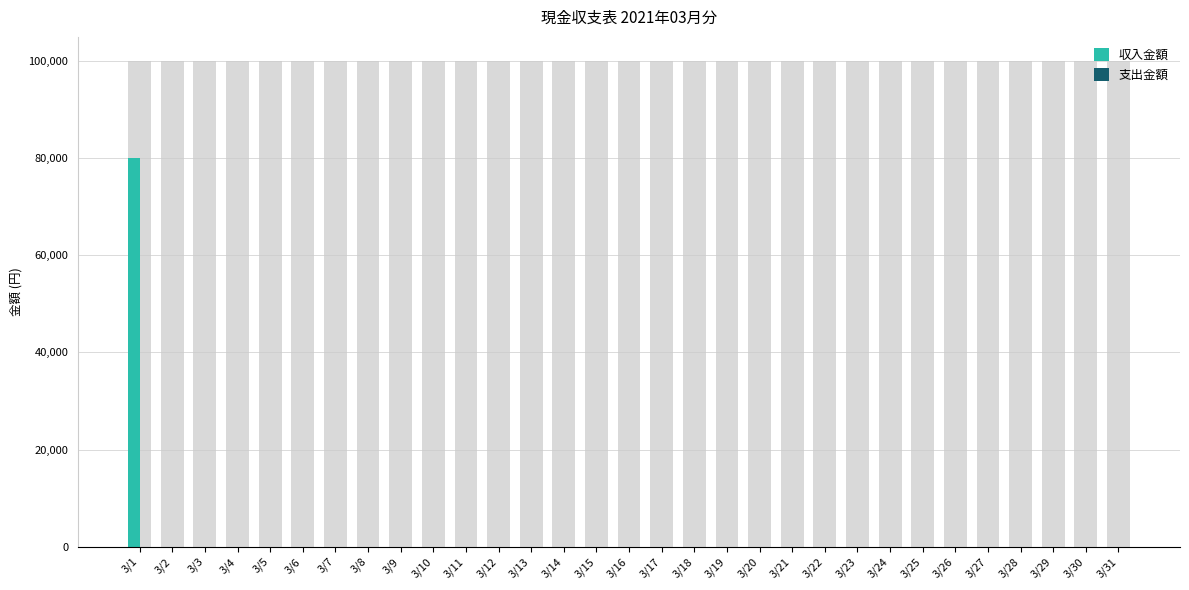

Reading left to right, list all the values displayed in this chart.

収入金額: 3/1=80000	3/2=0	3/3=0	3/4=0	3/5=0	3/6=0	3/7=0	3/8=0	3/9=0	3/10=0	3/11=0	3/12=0	3/13=0	3/14=0	3/15=0	3/16=0	3/17=0	3/18=0	3/19=0	3/20=0	3/21=0	3/22=0	3/23=0	3/24=0	3/25=0	3/26=0	3/27=0	3/28=0	3/29=0	3/30=0	3/31=0
支出金額: 3/1=0	3/2=0	3/3=0	3/4=0	3/5=0	3/6=0	3/7=0	3/8=0	3/9=0	3/10=0	3/11=0	3/12=0	3/13=0	3/14=0	3/15=0	3/16=0	3/17=0	3/18=0	3/19=0	3/20=0	3/21=0	3/22=0	3/23=0	3/24=0	3/25=0	3/26=0	3/27=0	3/28=0	3/29=0	3/30=0	3/31=0